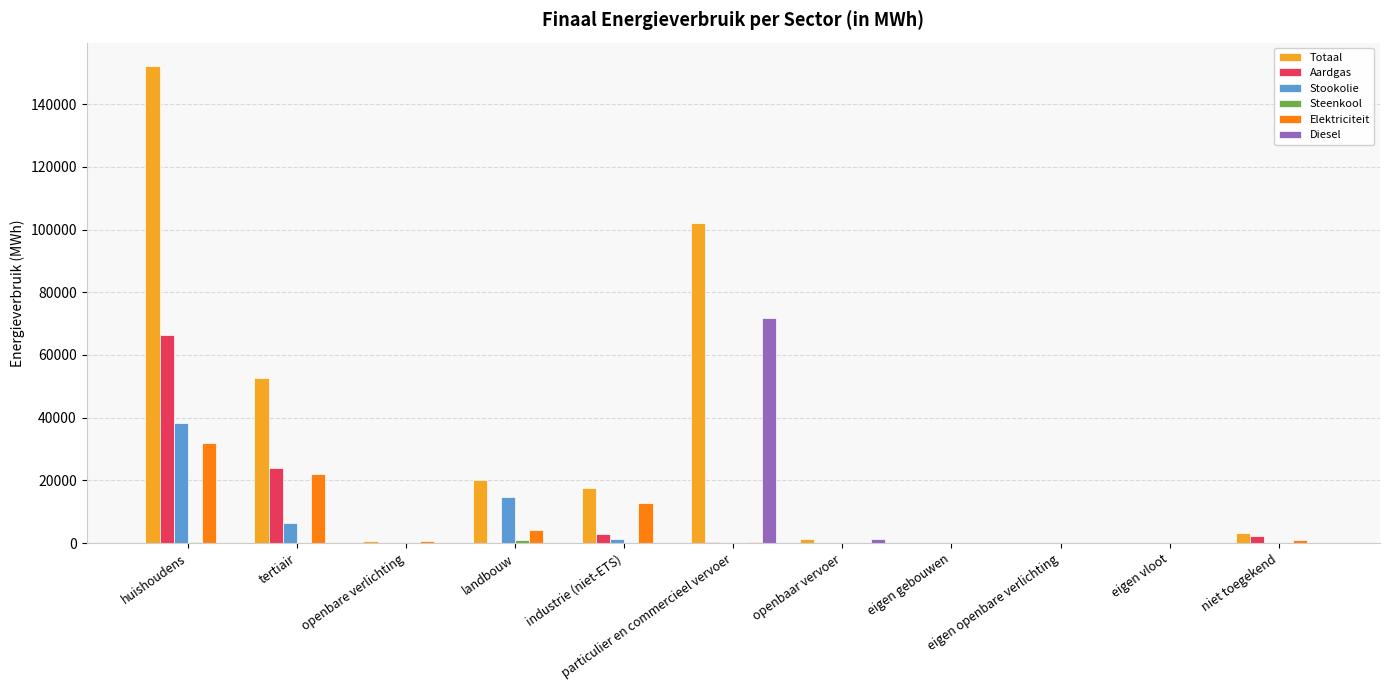

At which label is Elektriciteit closest to 16021?

industrie (niet-ETS)